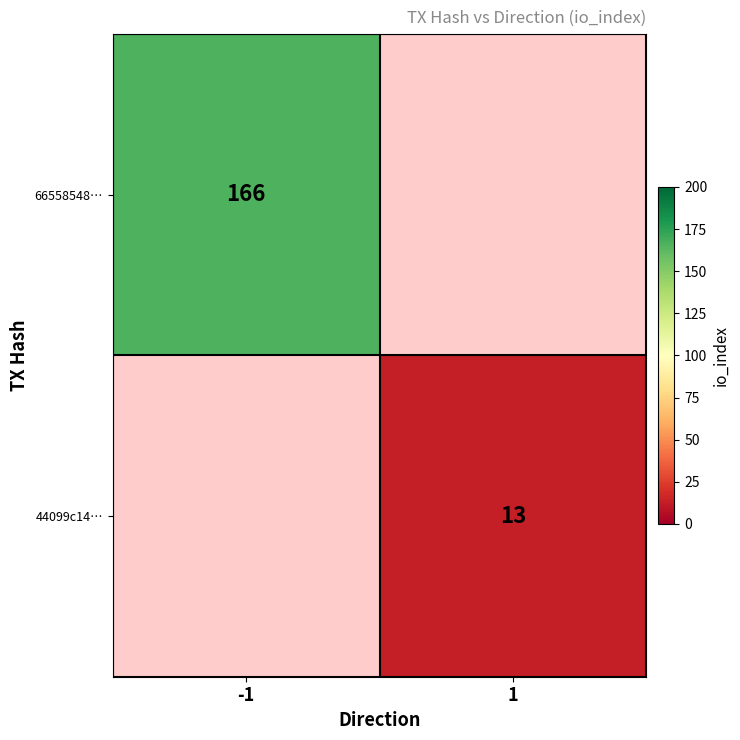

At how many categories does at least one series exceed 144?

1